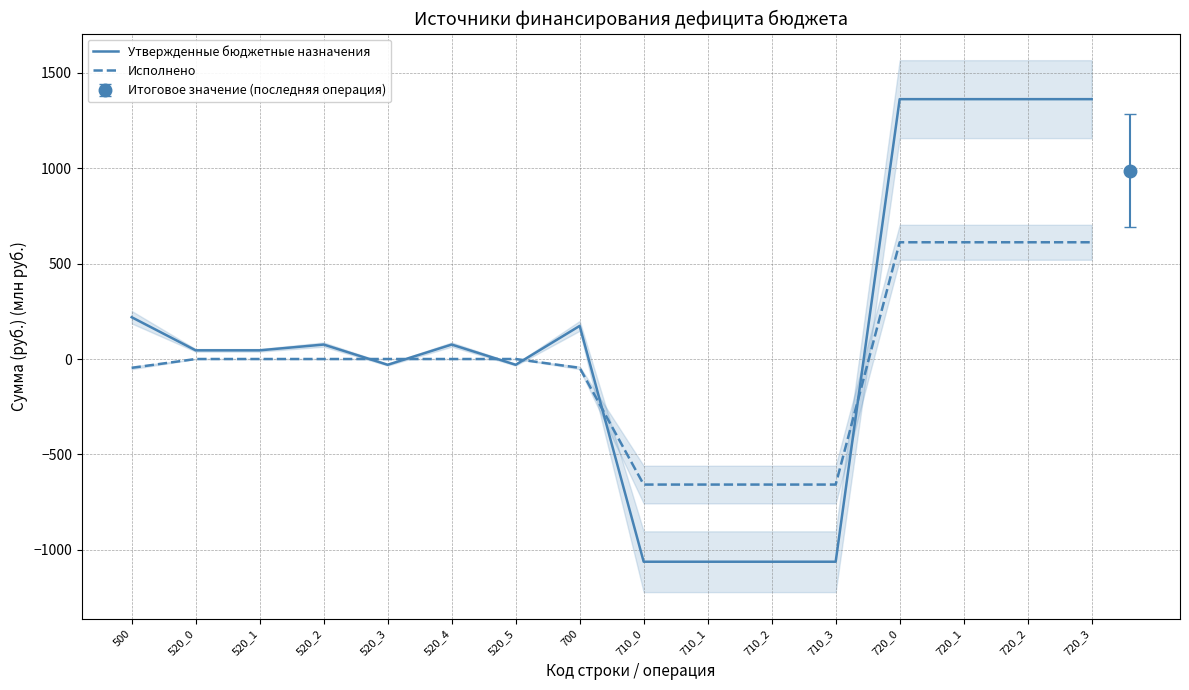

What are all the series names shown in the legend?

Утвержденные бюджетные назначения, Исполнено